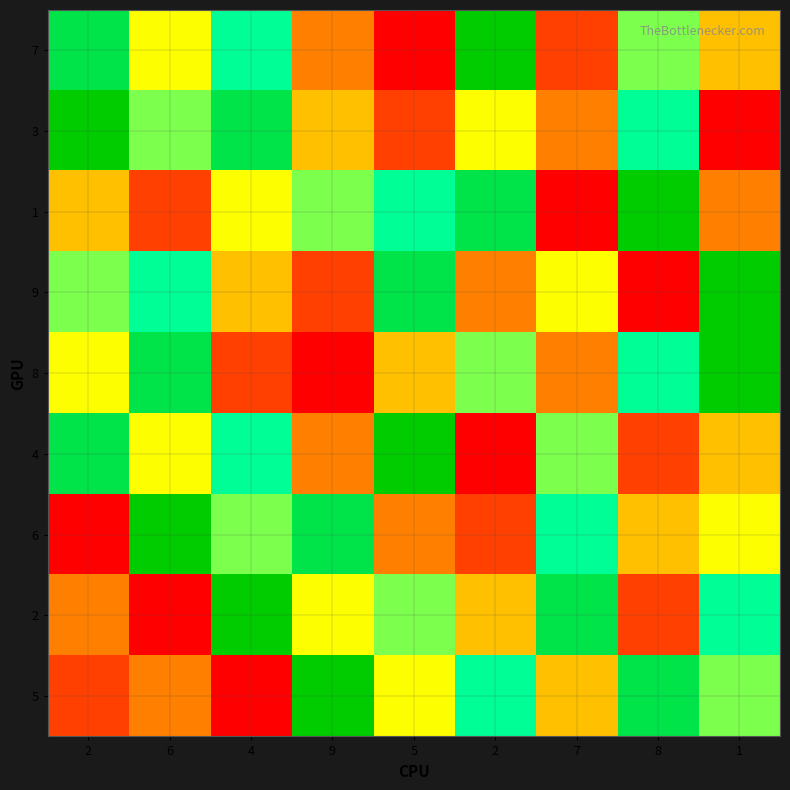

Reading right to left, list all the values displayed in this chart.

7: 1=4	8=6	7=2	2=9	5=1	9=3	4=7	6=5	2=8
3: 1=1	8=7	7=3	2=5	5=2	9=4	4=8	6=6	2=9
1: 1=3	8=9	7=1	2=8	5=7	9=6	4=5	6=2	2=4
9: 1=9	8=1	7=5	2=3	5=8	9=2	4=4	6=7	2=6
8: 1=9	8=7	7=3	2=6	5=4	9=1	4=2	6=8	2=5
4: 1=4	8=2	7=6	2=1	5=9	9=3	4=7	6=5	2=8
6: 1=5	8=4	7=7	2=2	5=3	9=8	4=6	6=9	2=1
2: 1=7	8=2	7=8	2=4	5=6	9=5	4=9	6=1	2=3
5: 1=6	8=8	7=4	2=7	5=5	9=9	4=1	6=3	2=2